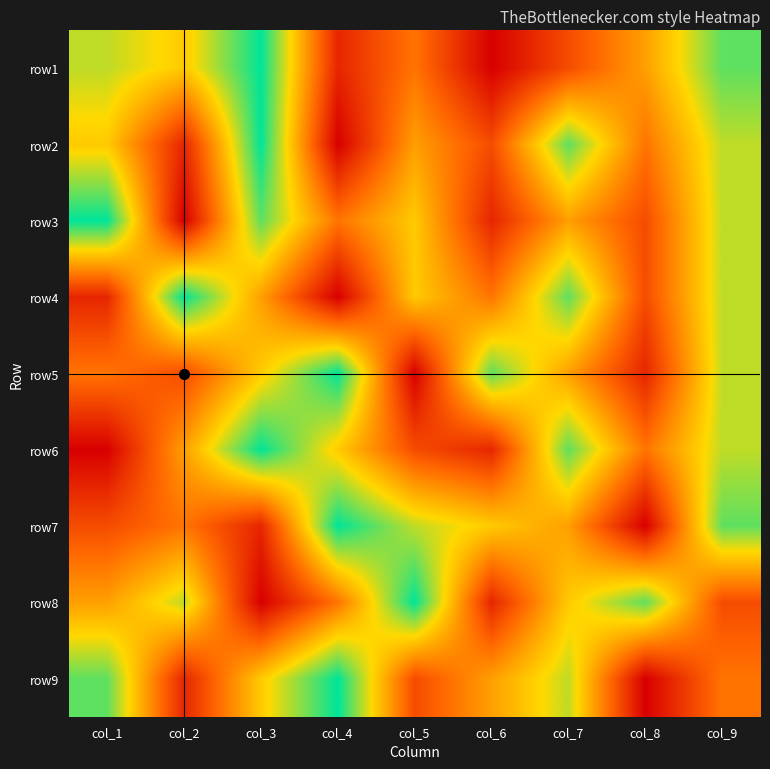

What is the spread (max minus min) of values at col_7?

5